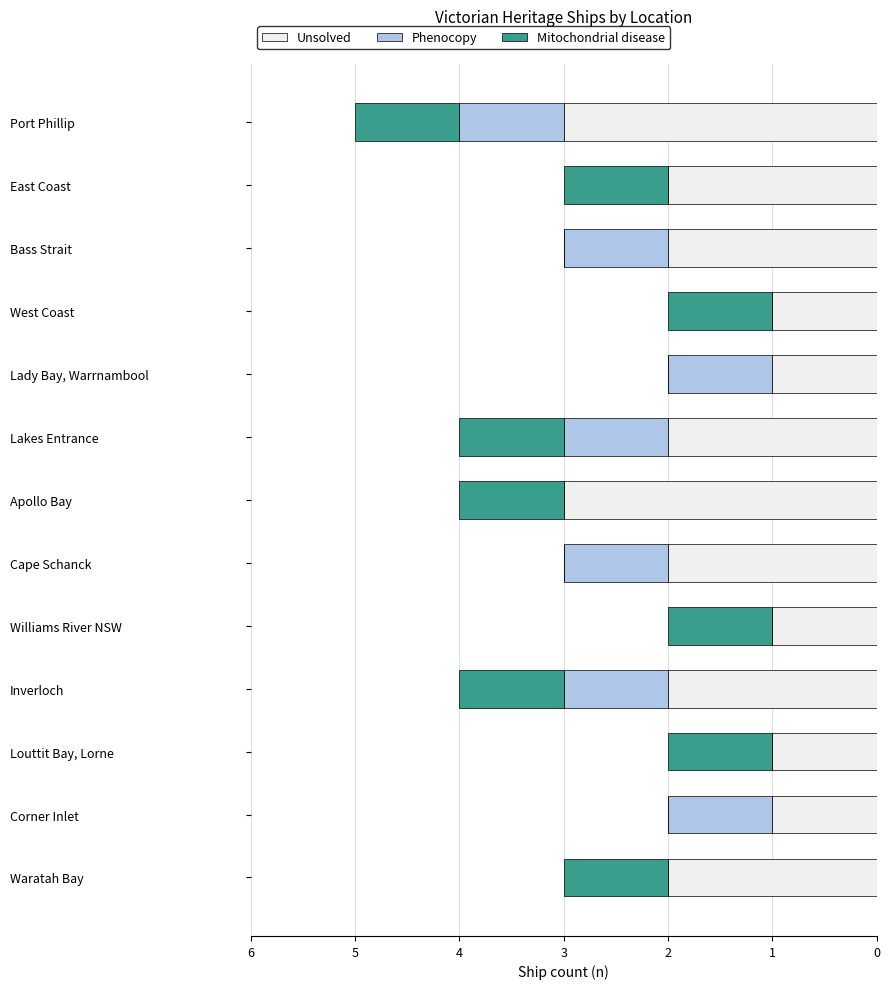

The value of Unsolved at Bass Strait is 2. True or false?

True